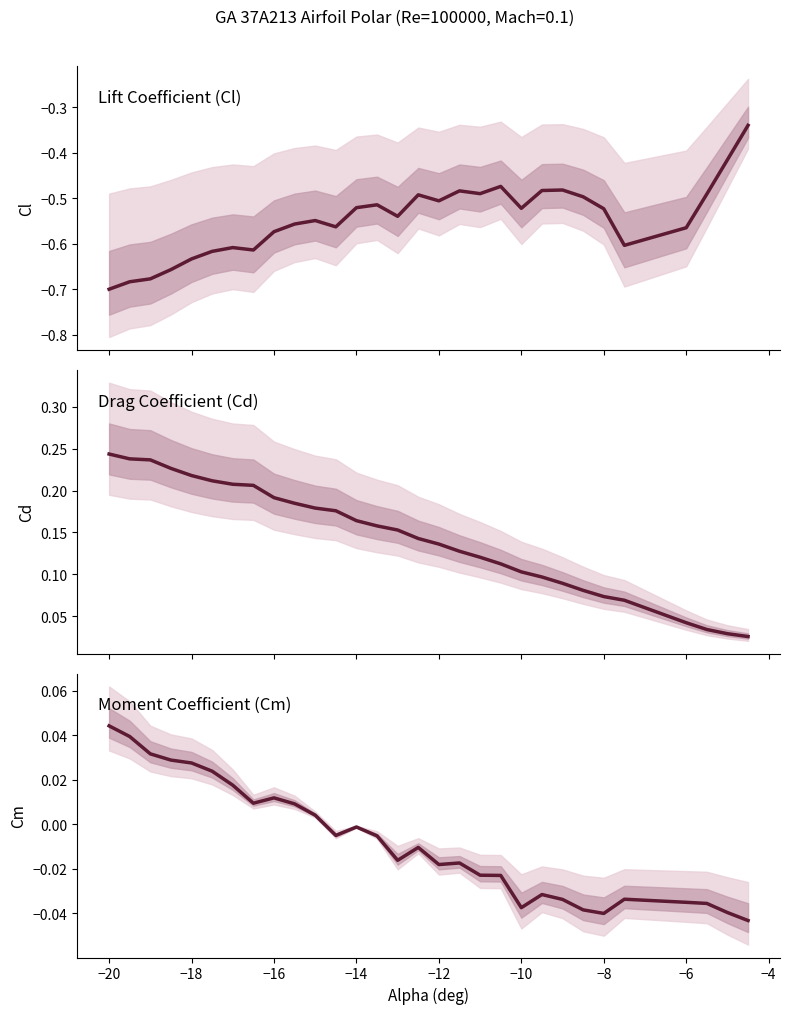

Is the value of Cm at 17 greater than the value of Cd at −14?

No